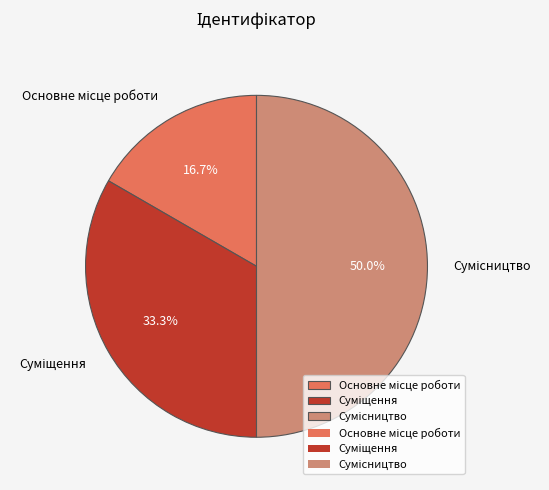

How many segments does this pie chart have?

3